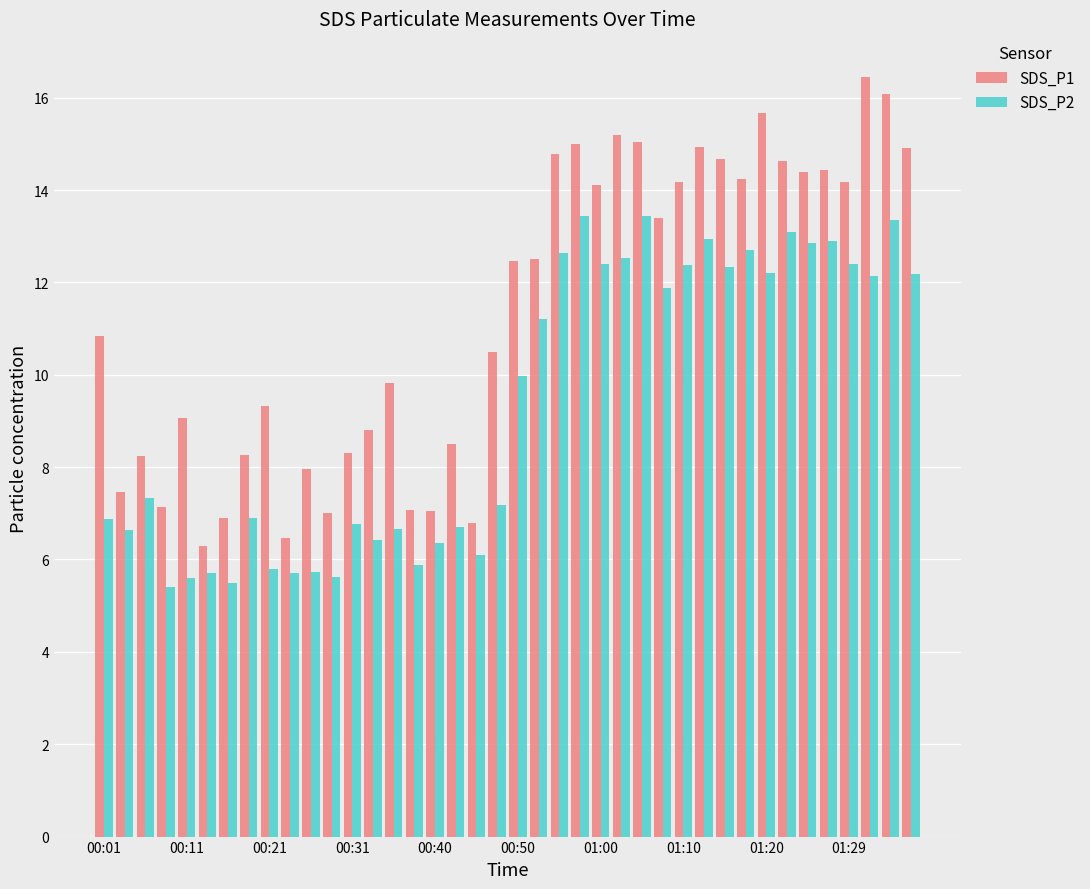

What is the highest value of the SDS_P2 series?

13.4